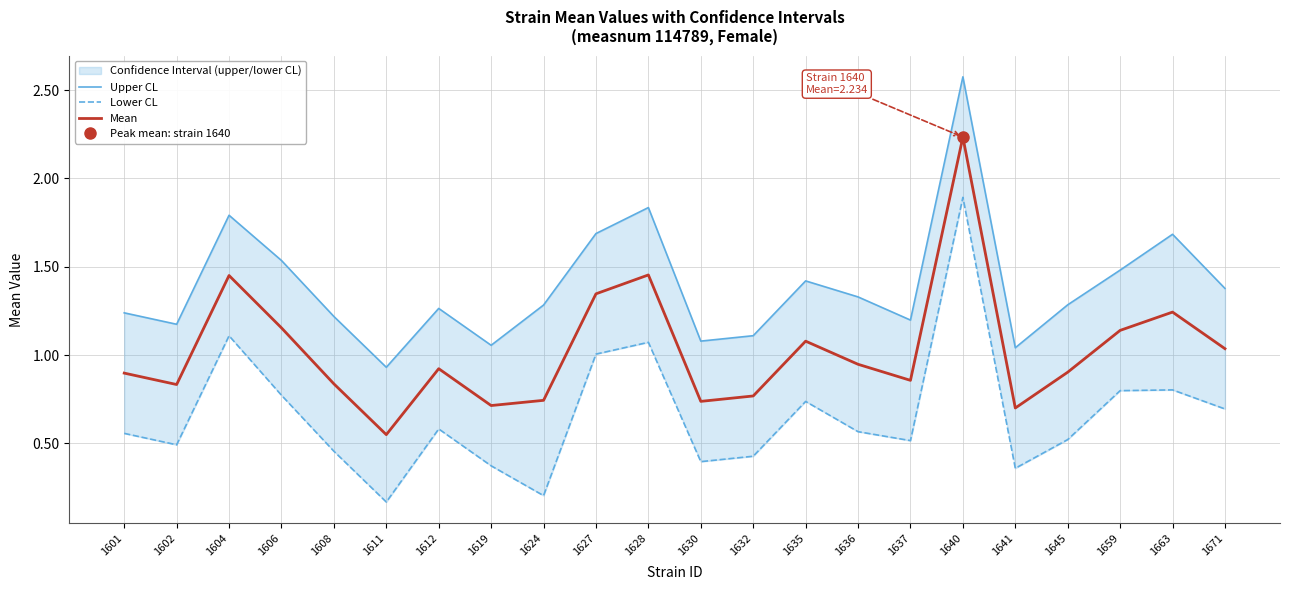

How many lines are shown in the chart?

3